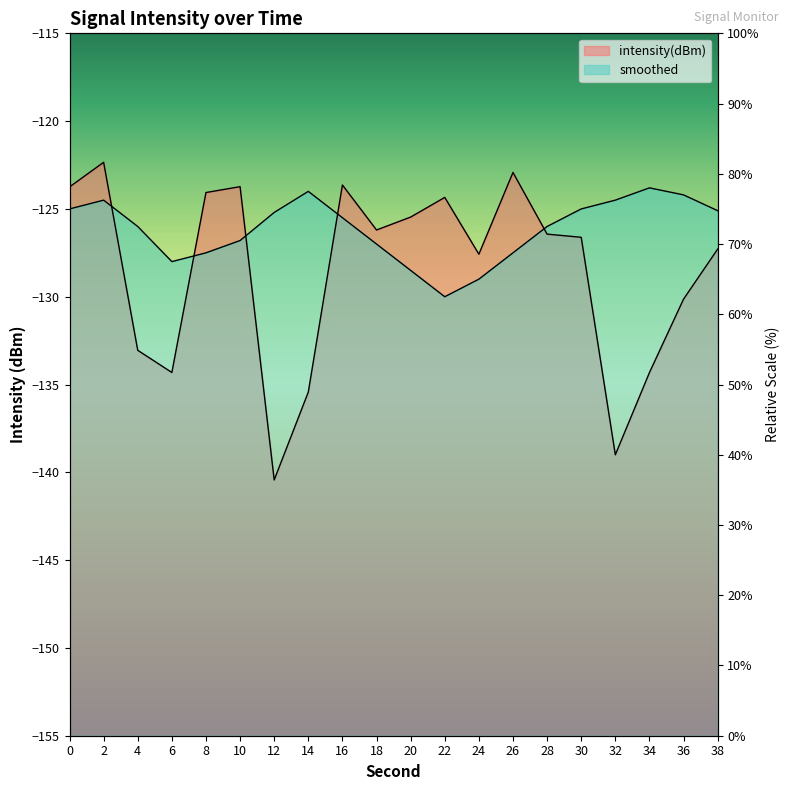

How many intersections are there between smoothed and intensity(dBm)?

5